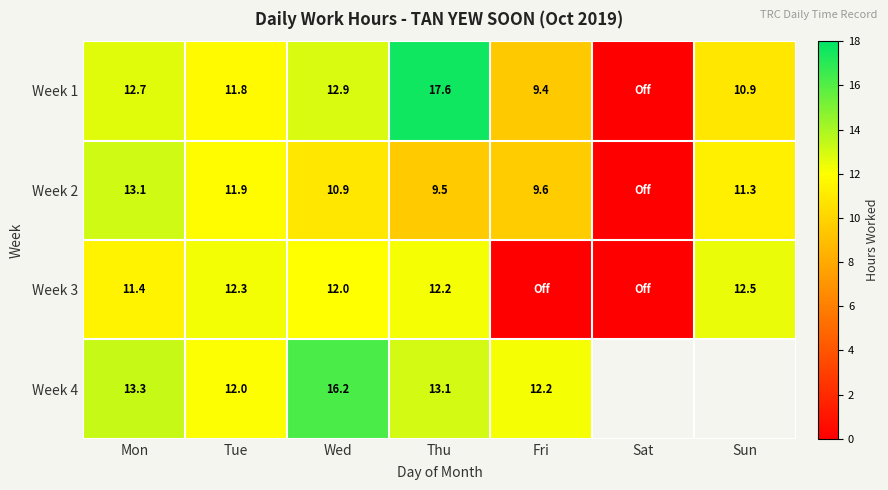

Is the value of Week 4 at Mon greater than the value of Week 3 at Sun?

Yes